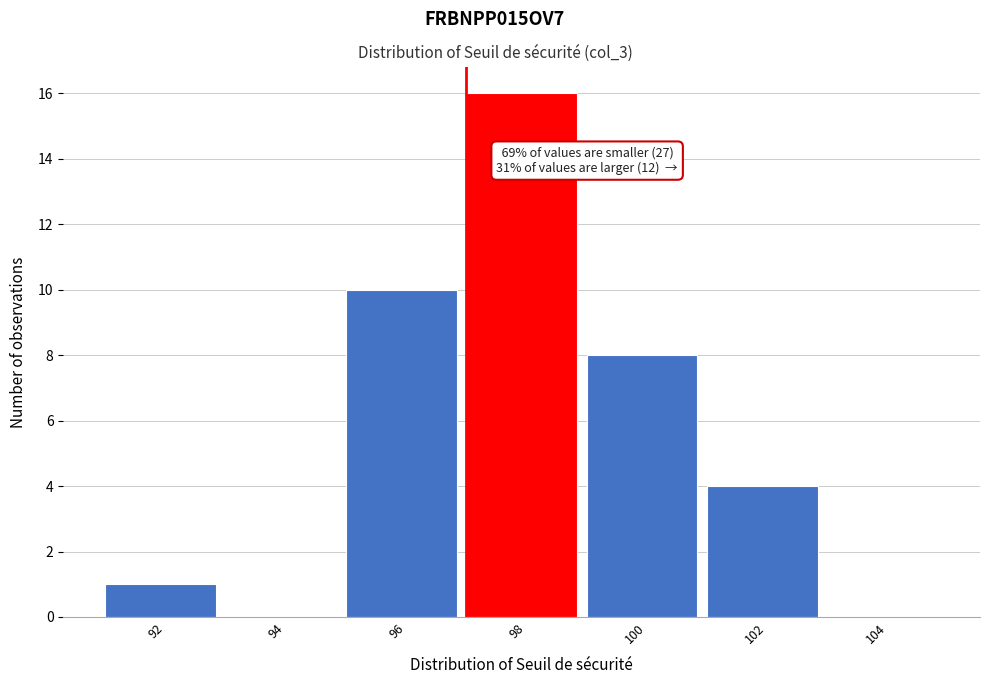

Reading left to right, transcribe all the data shown in this chart.

92=1	94=0	96=10	98=16	100=8	102=4	104=0